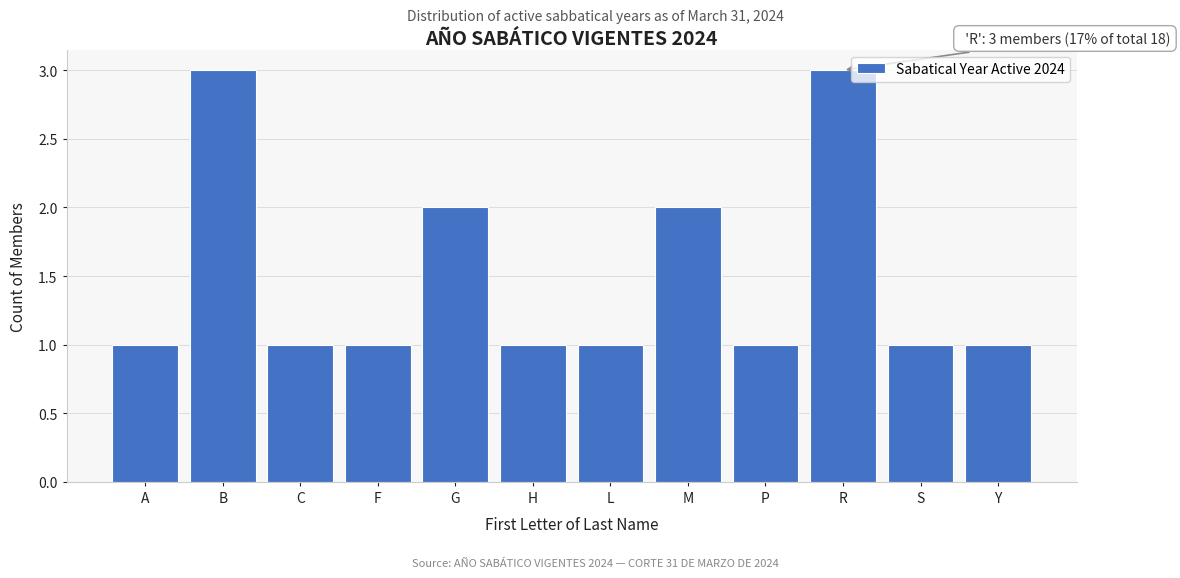

Reading right to left, list all the values displayed in this chart.

Y=1	S=1	R=3	P=1	M=2	L=1	H=1	G=2	F=1	C=1	B=3	A=1